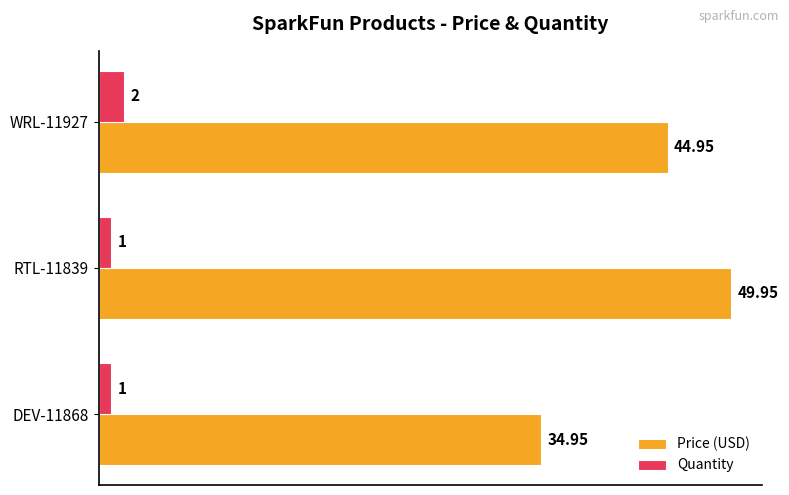

Which series has the largest range (max minus min)?

Price (USD)